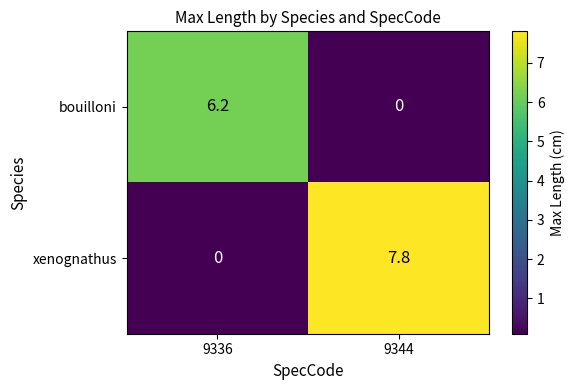

How many distinct data groups are displayed?

2